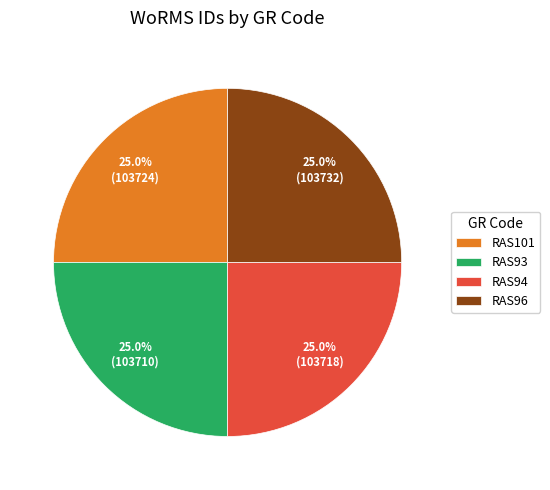

What percentage is the RAS96 slice, to the nearest percent?

25%